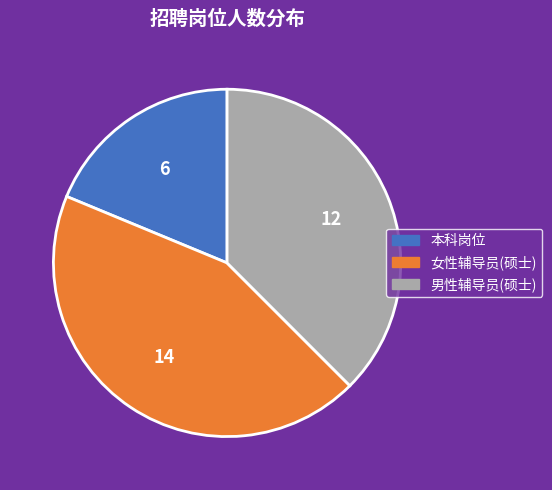

How many slices are in this pie chart?

3